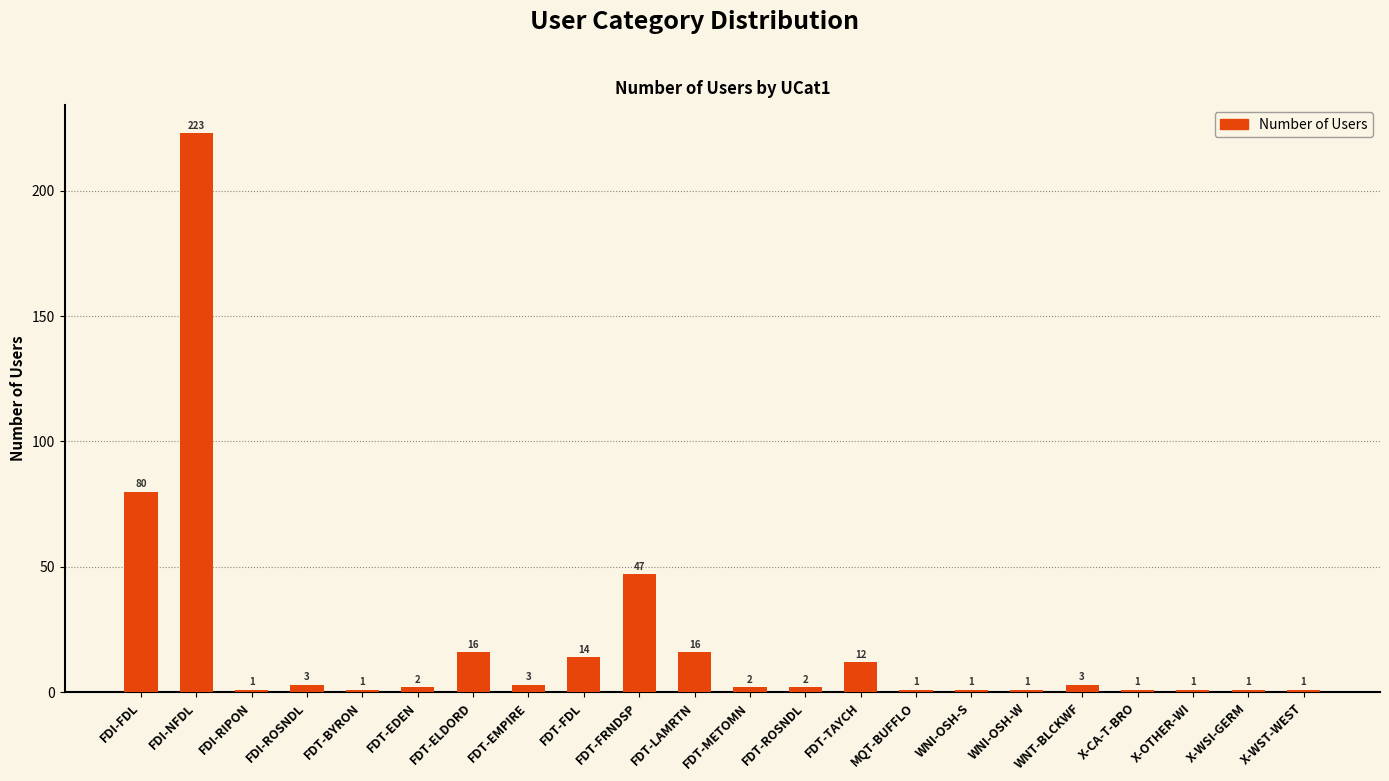

Is it true that the value at WNI-OSH-S is 1?

True